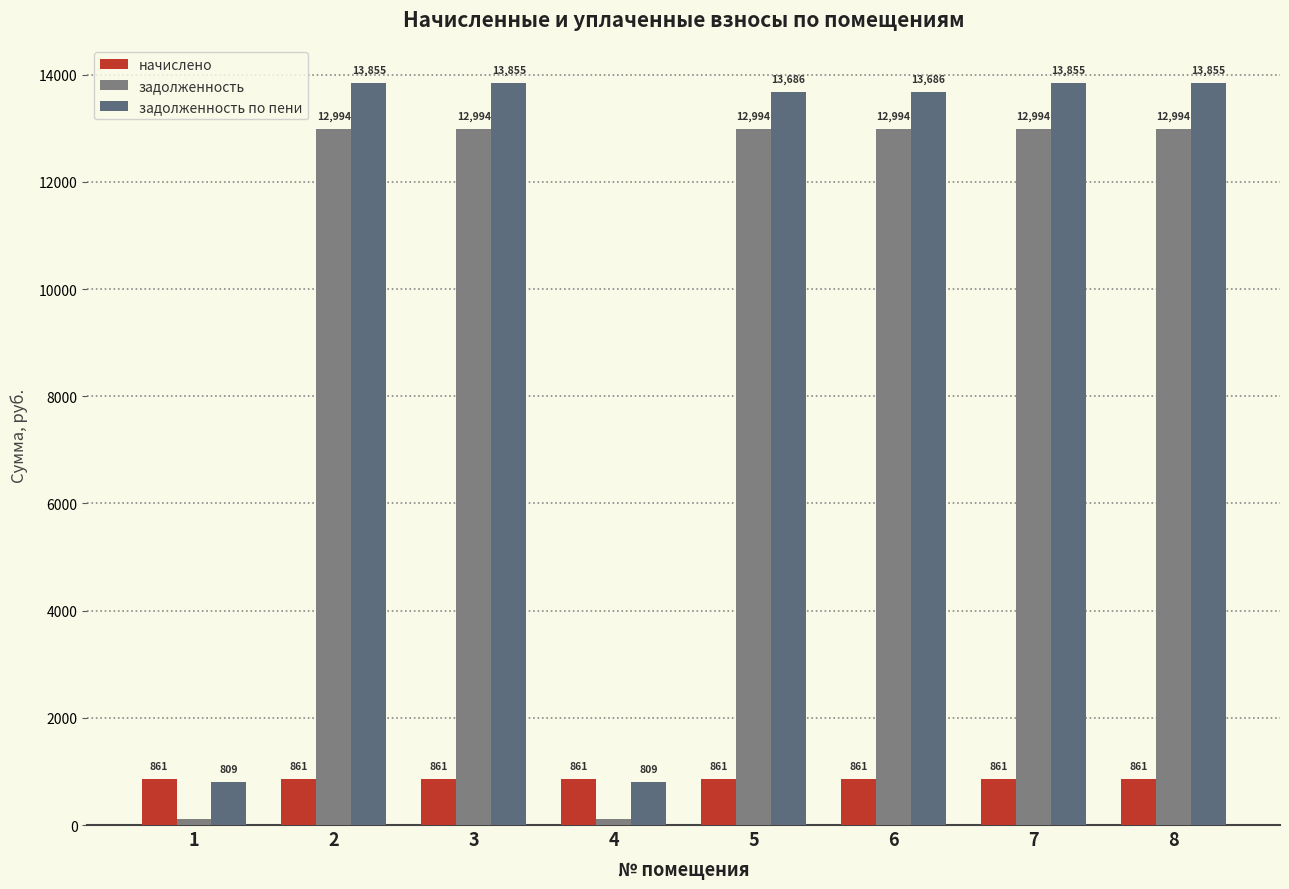

At how many categories does at least one series exceed 13424?

6